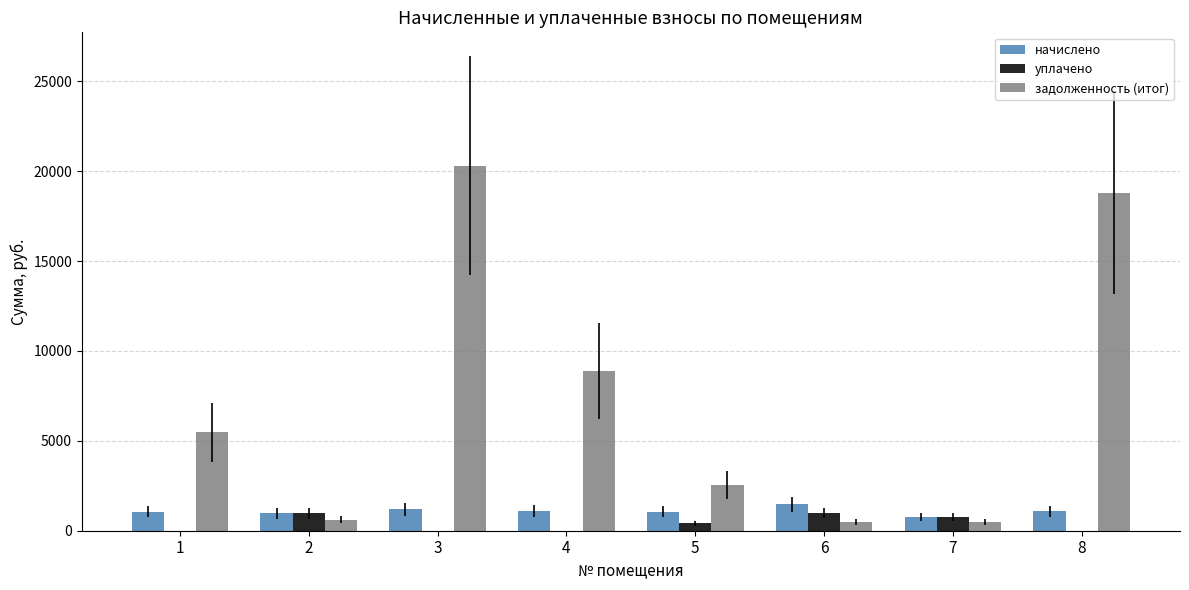

Are the bars horizontal?

No